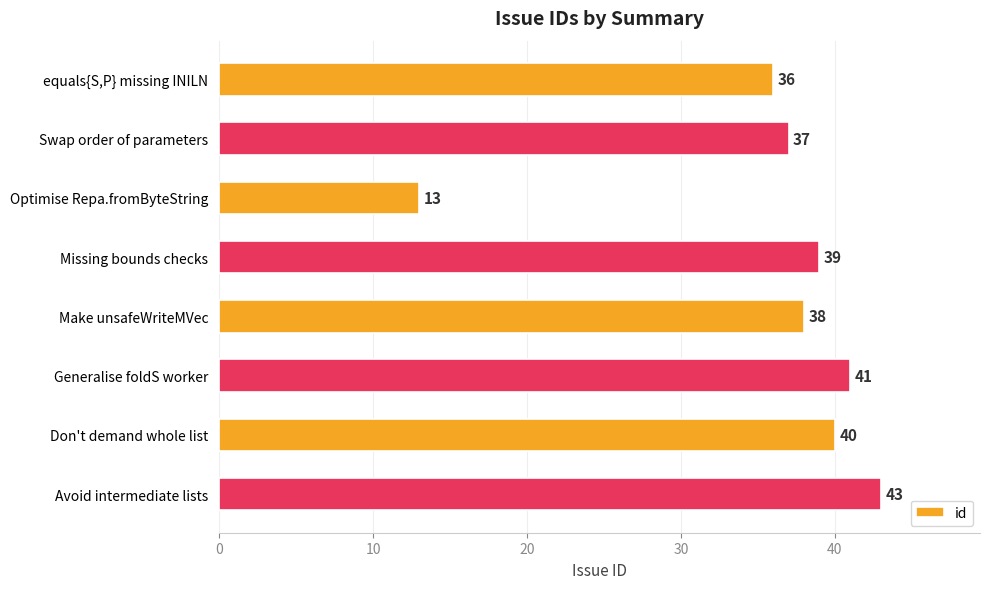

The value at Generalise foldS worker is 41. True or false?

True